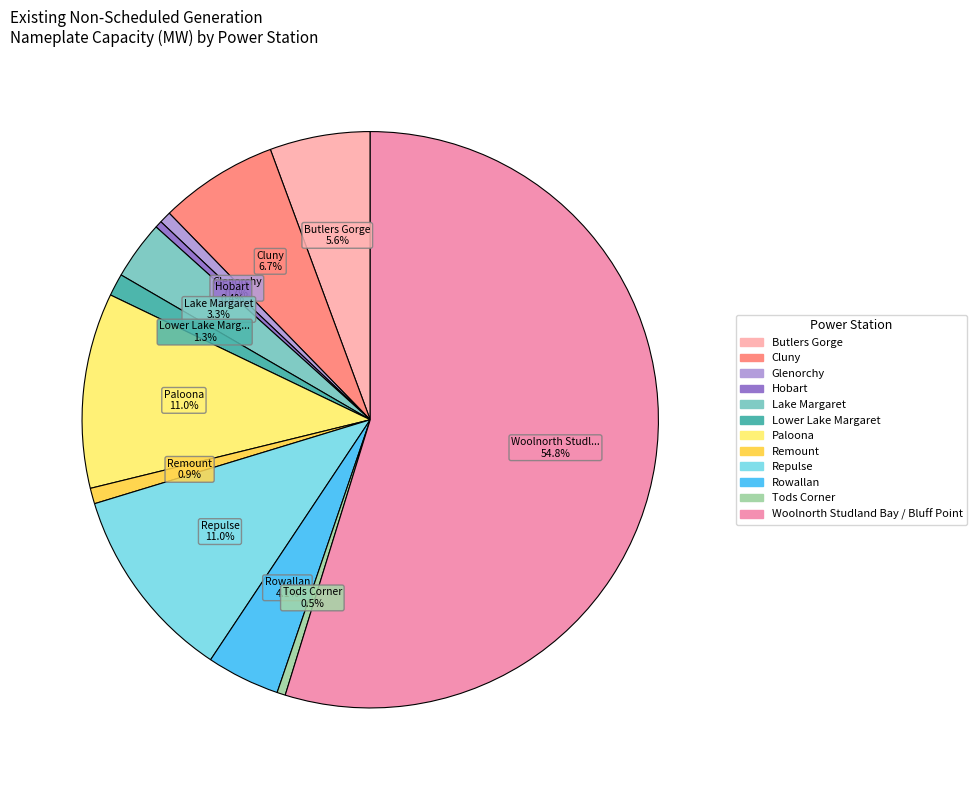

What is the smallest slice in the pie chart?

Hobart